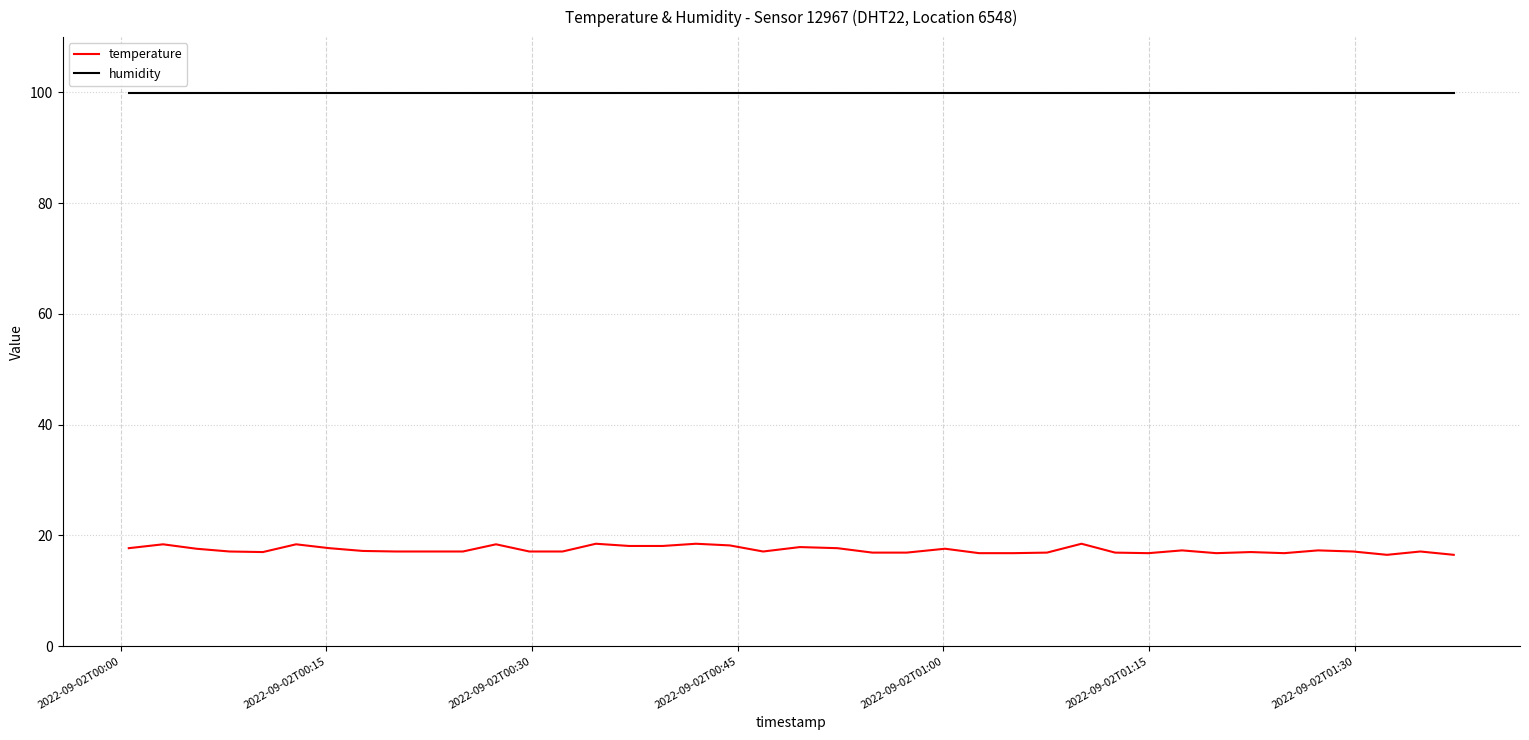

Rank the series by their average value, from highest to lowest.

humidity, temperature